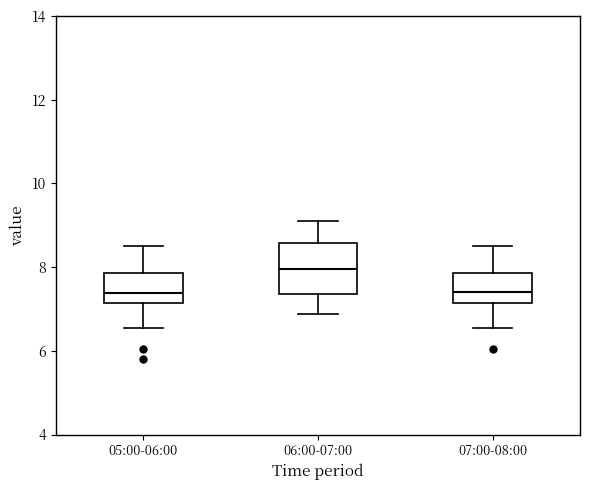

Comparing the boxes themselves (not the whiskers), which one is the tallest?

06:00-07:00